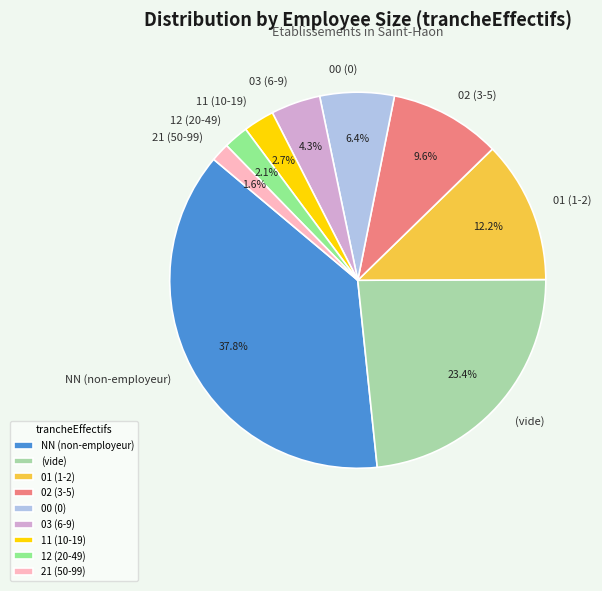

Does 00 (0) represent more than half of the total?

No